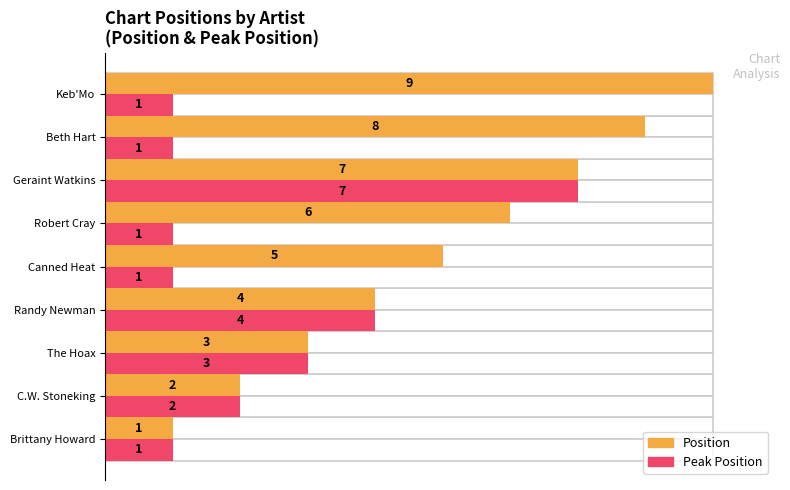

Between C.W. Stoneking and Beth Hart, which is larger?

Beth Hart